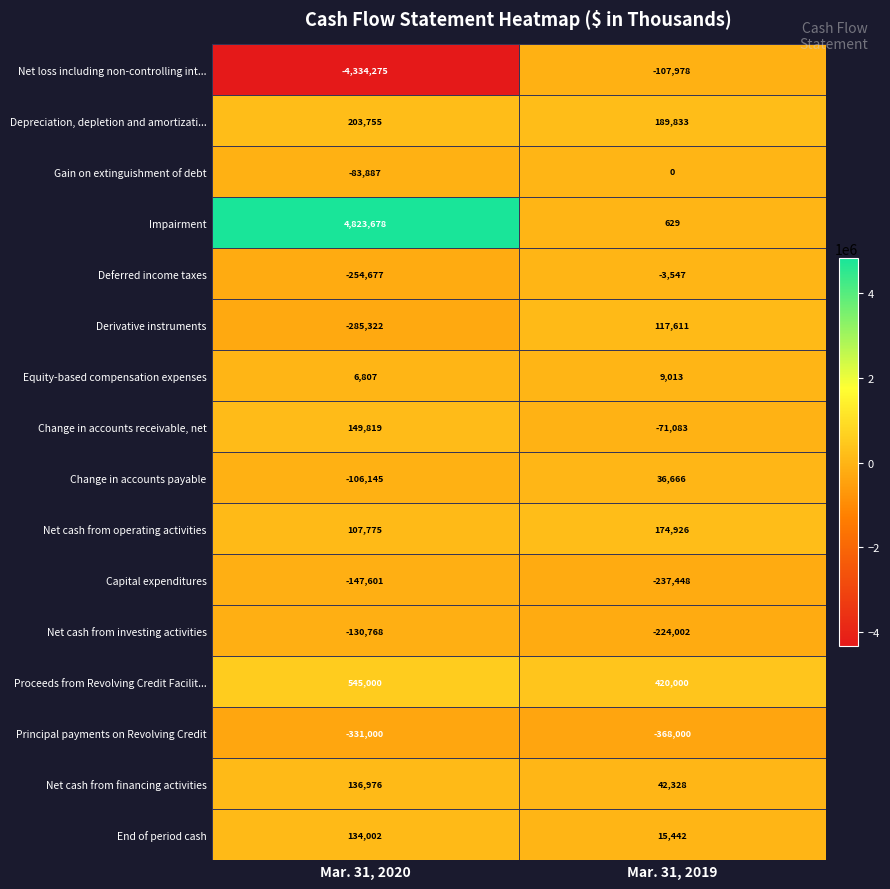

What is the sum of all Depreciation, depletion and amortizati... values?

393588